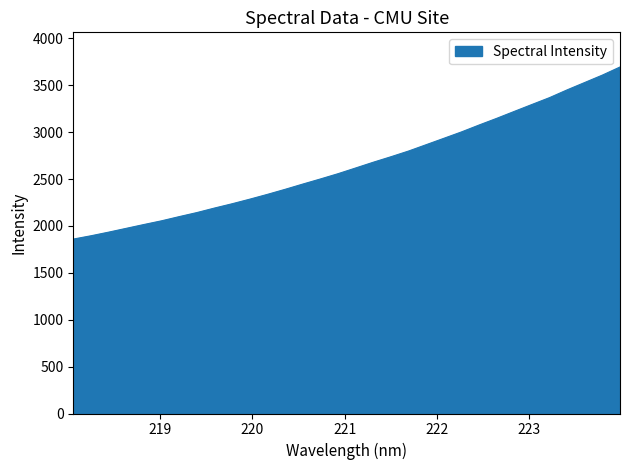

What is the minimum value shown in the chart?

1859.8